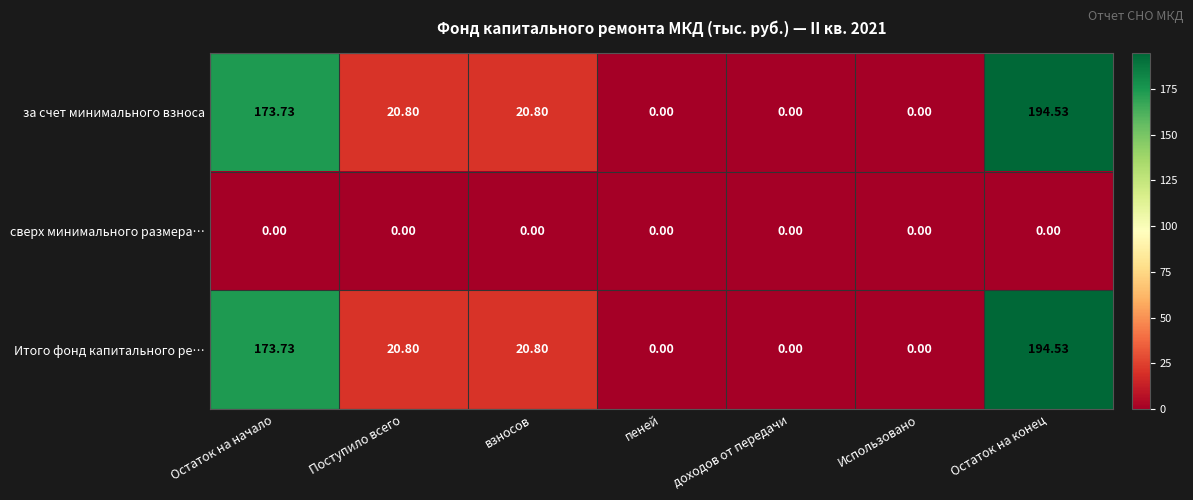

How many values in the за счет минимального взноса series exceed 20?

4